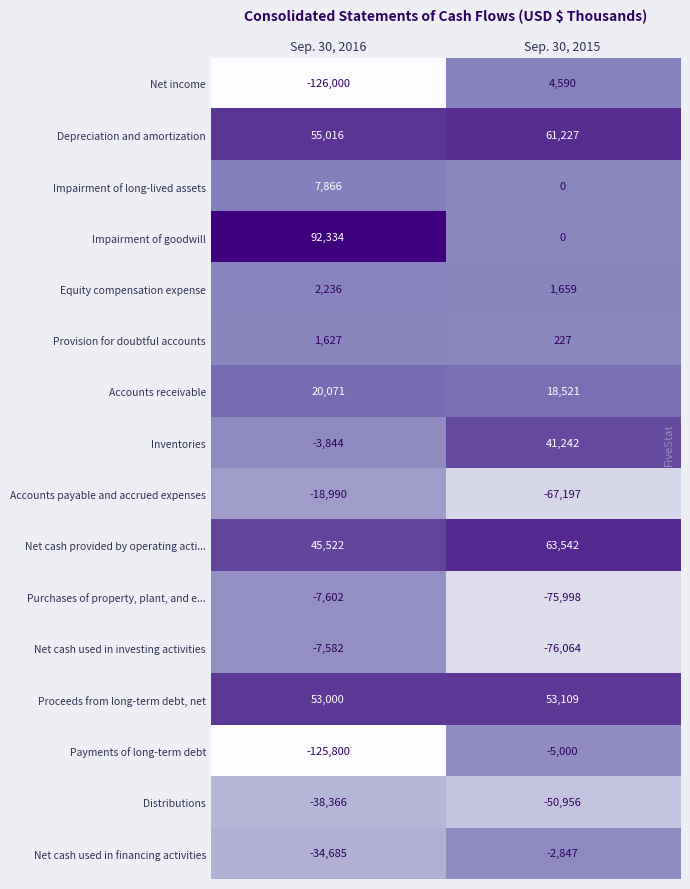

Which series changed the most between Sep. 30, 2016 and Sep. 30, 2015?

Net income